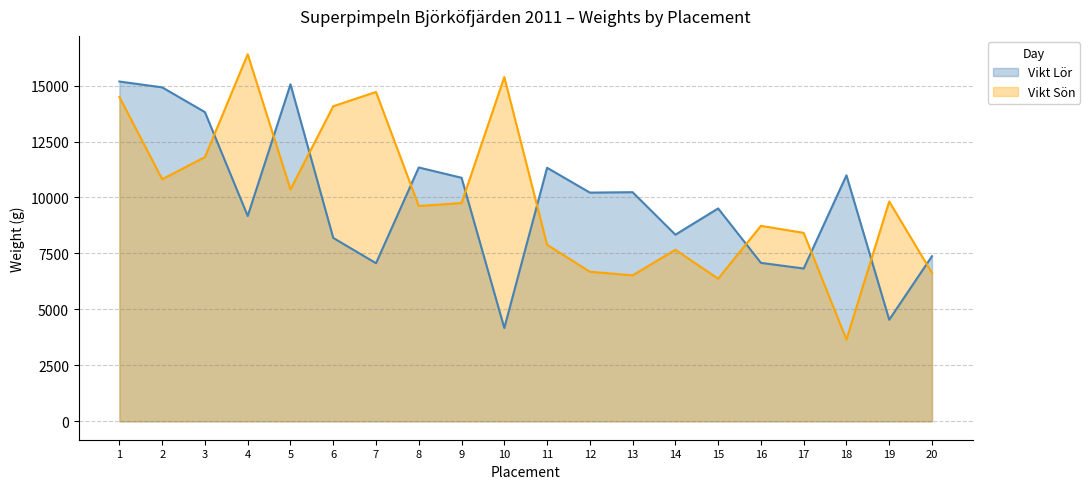

Which series ends up on top after the final intersection of Vikt Lör and Vikt Sön?

Vikt Lör